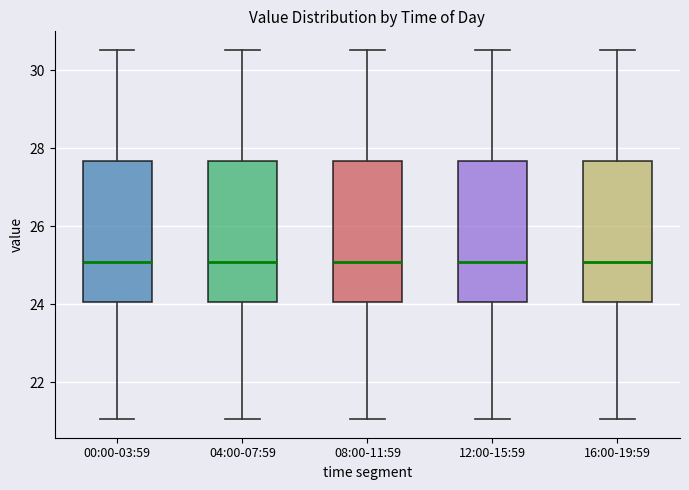

Where does the median line of the box for 16:00-19:59 sit on the y-axis? The values are not printed on the chart, so give them approximately, as read against the axis.

25.0